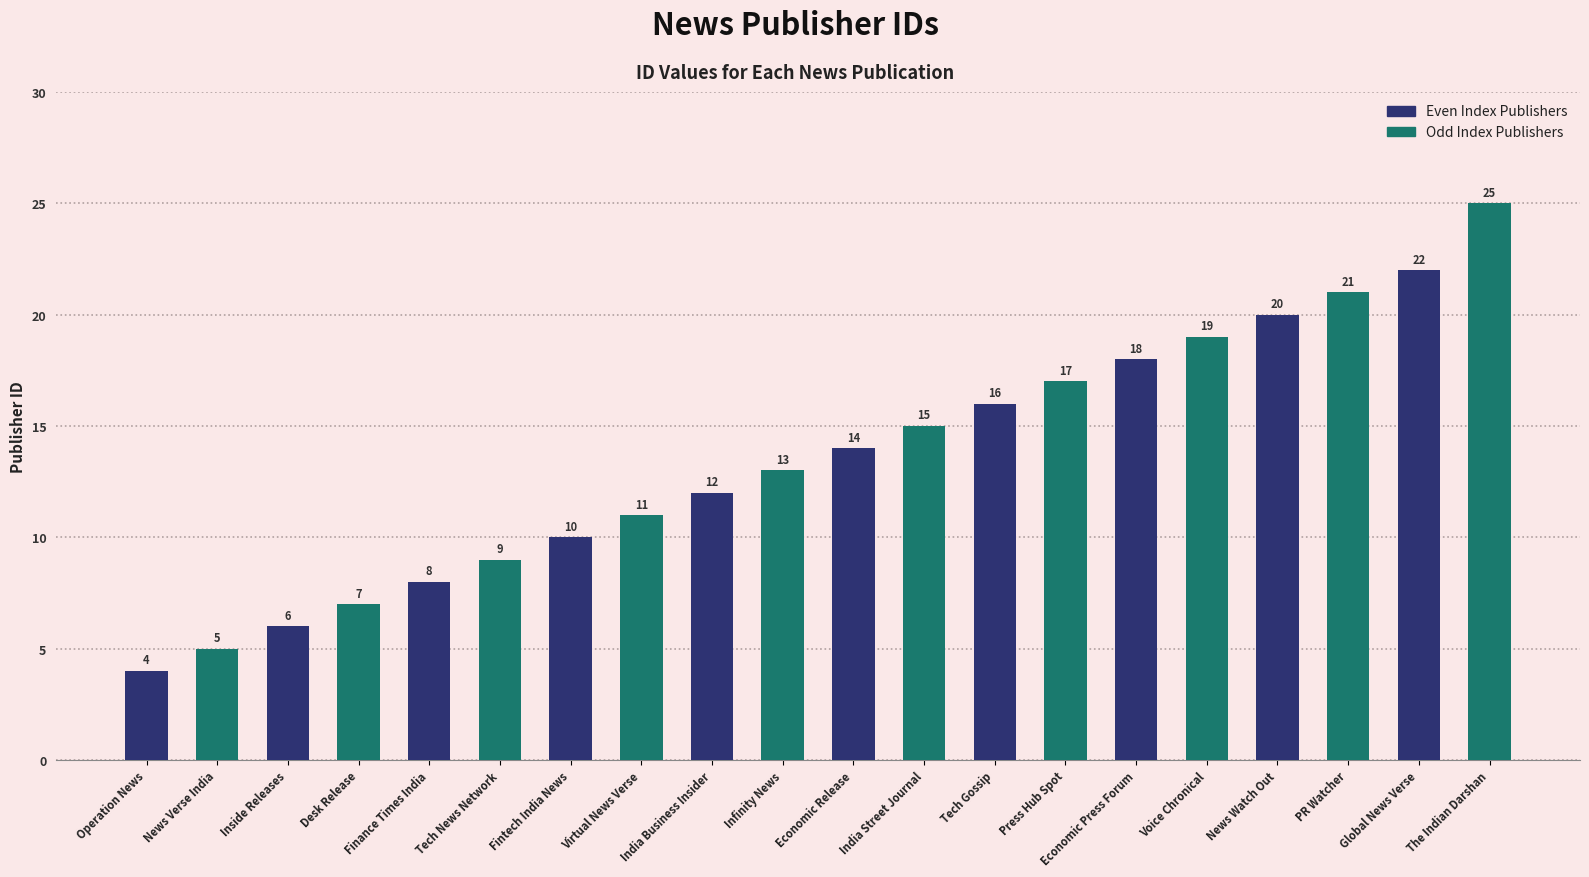

List the labels in order of Even Index Publishers value, smallest first.

Operation News, Inside Releases, Finance Times India, Fintech India News, India Business Insider, Economic Release, Tech Gossip, Economic Press Forum, News Watch Out, Global News Verse